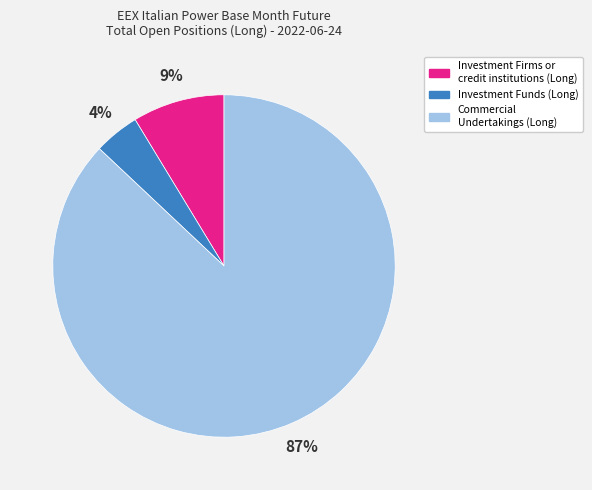

To the nearest percent, what is the combined percentage of Investment Funds (Long) and Commercial Undertakings (Long)?

91%